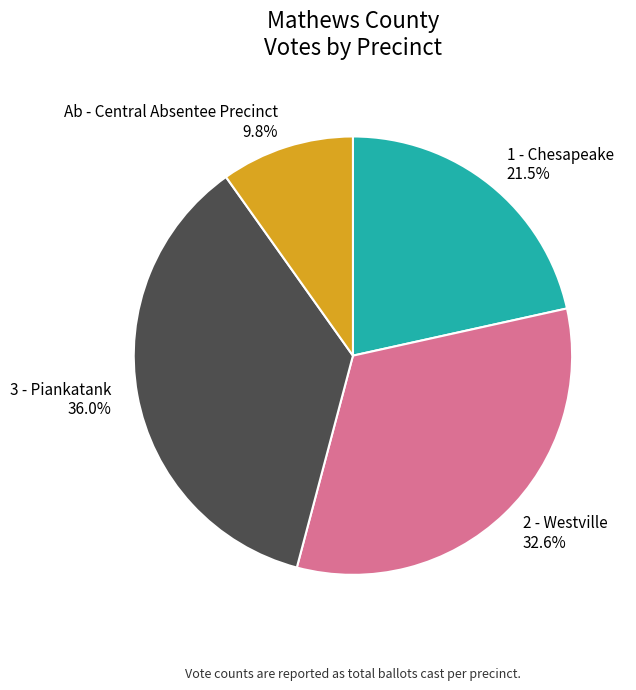

Is it true that 2 - Westville is 33% of the pie?

True